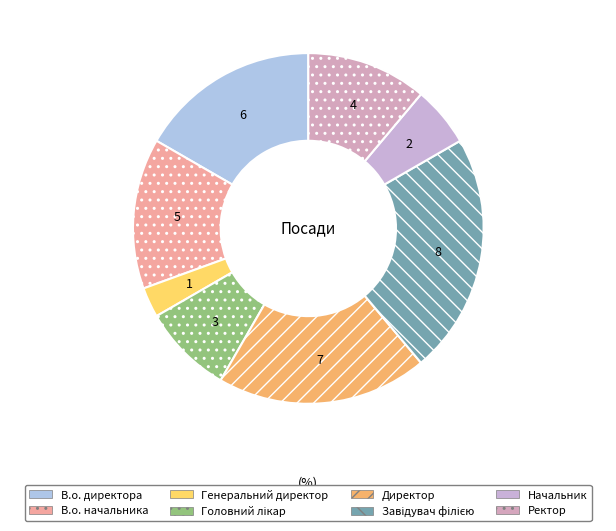

How many slices are in this pie chart?

8